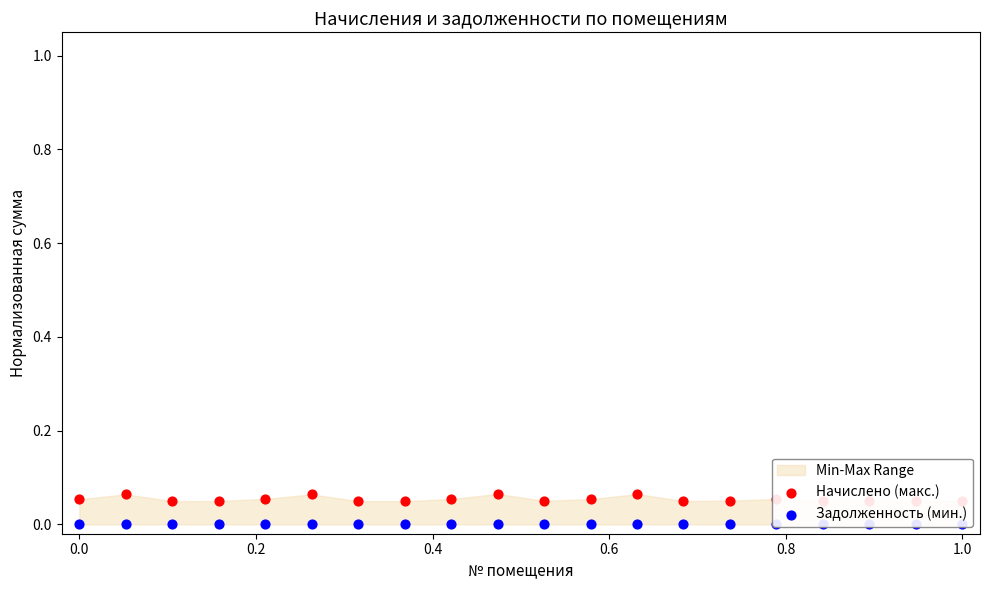

Which series has the widest spread of Y values?

Начислено (макс.)